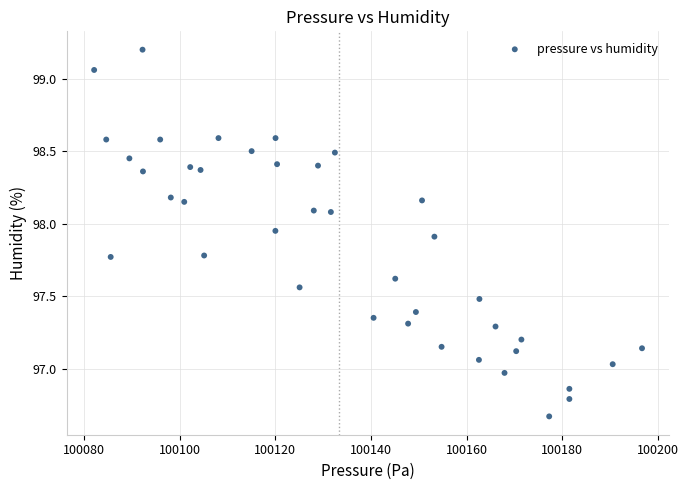

What is the range of Y values (max minus min)?

2.5